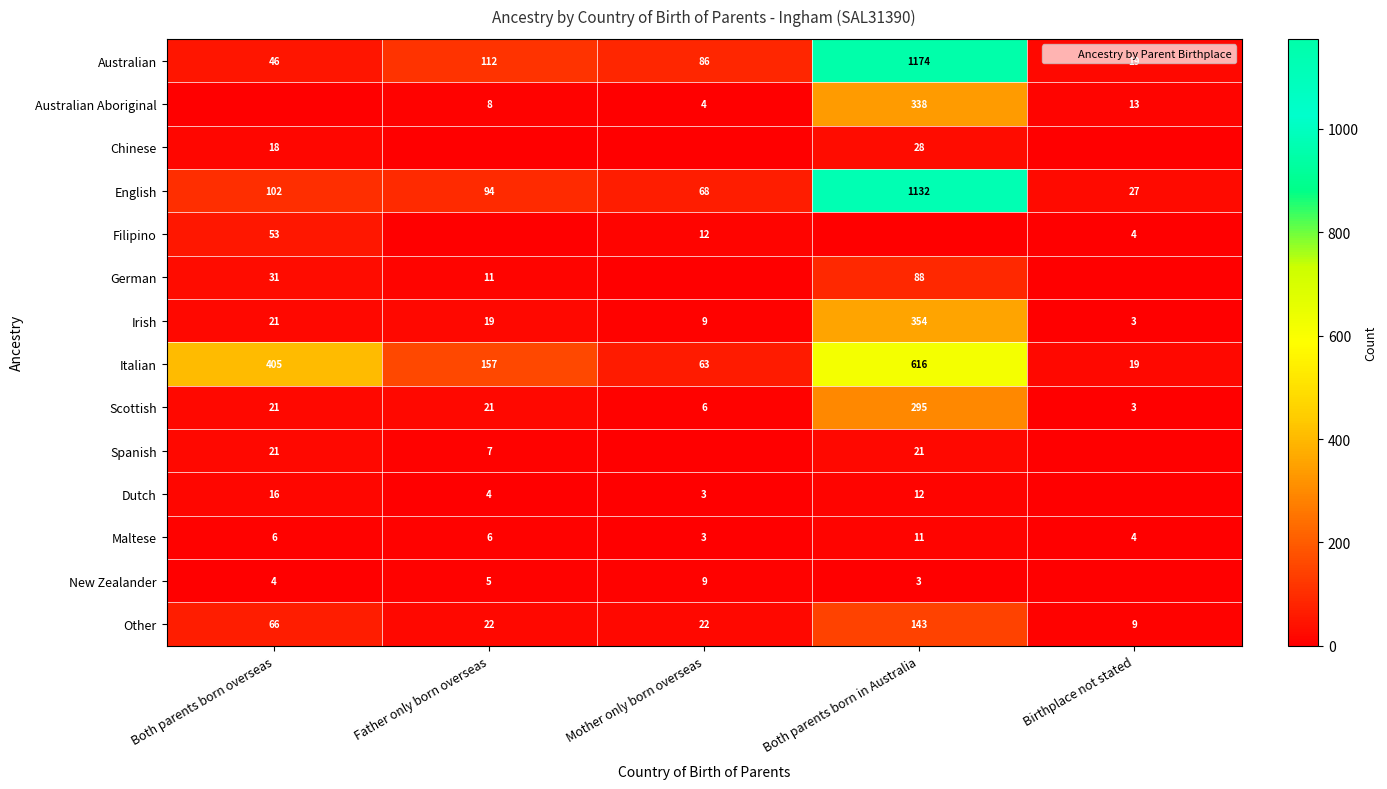

Is it true that Australian Aboriginal equals 8 at Birthplace not stated?

False